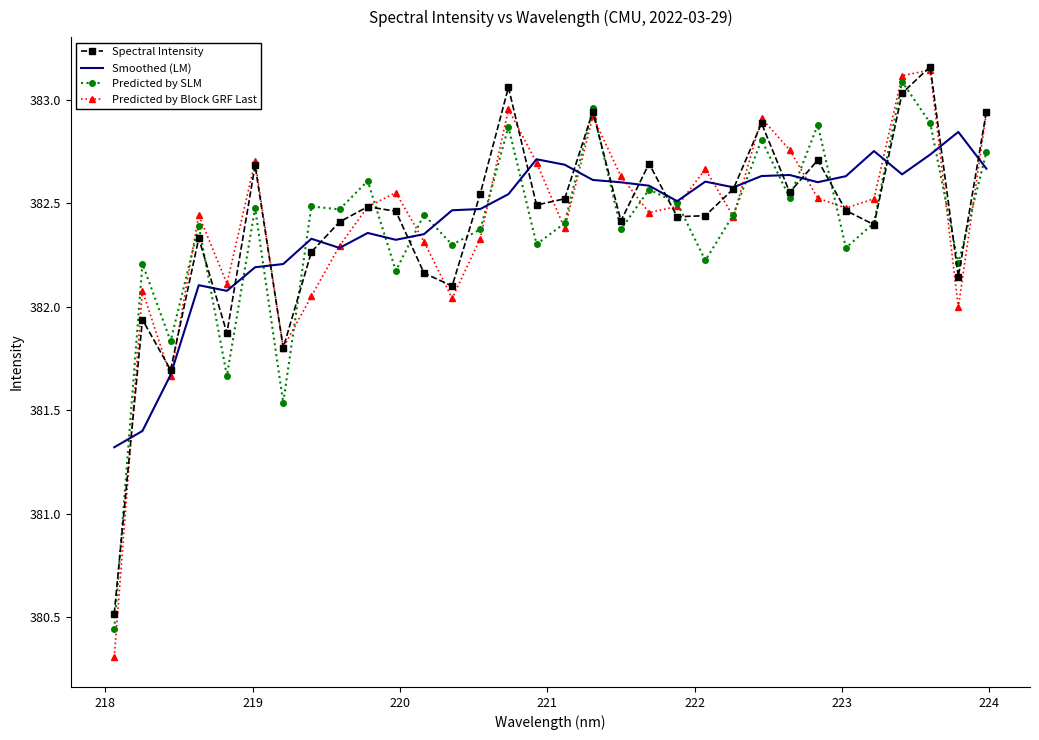

Which series has the largest range (max minus min)?

Predicted by Block GRF Last